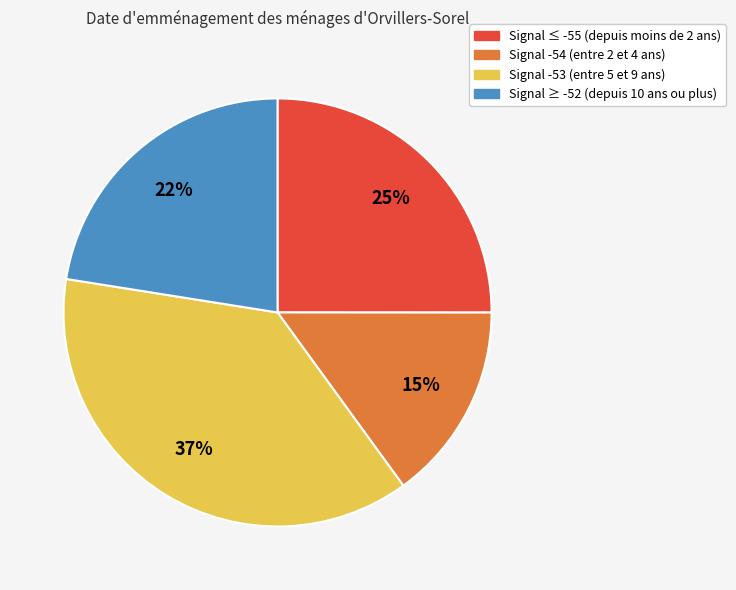

To the nearest percent, what is the average slice percentage?

25%